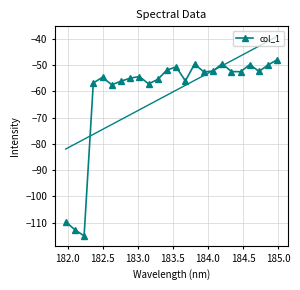

What is the value of the col_1 point at the 16th from the left?

-52.5